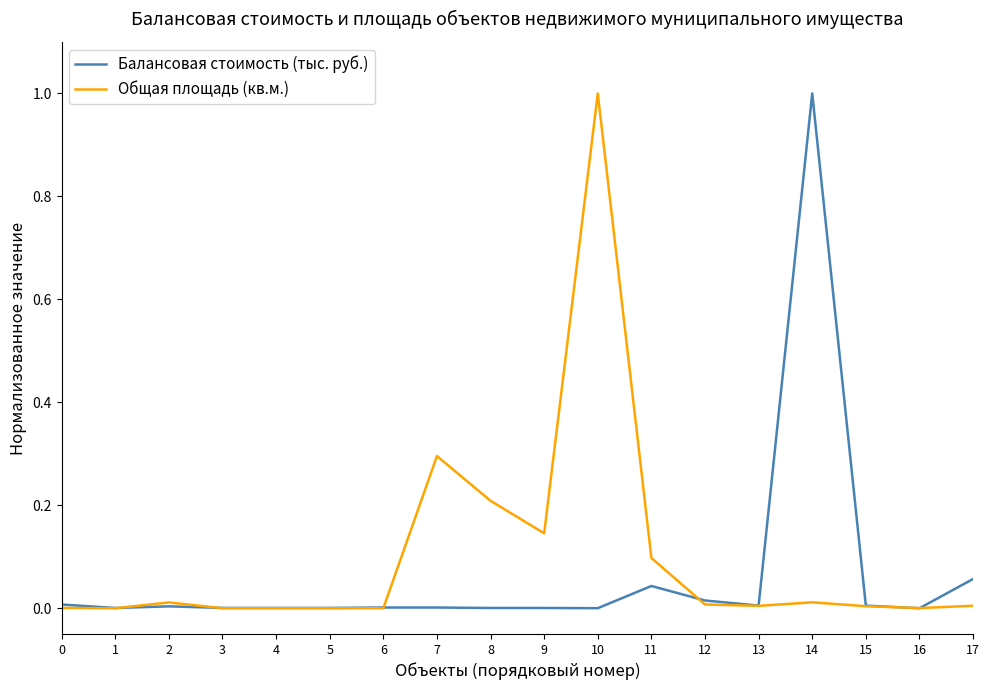

Which category has the highest value in the Общая площадь (кв.м.) series?

10